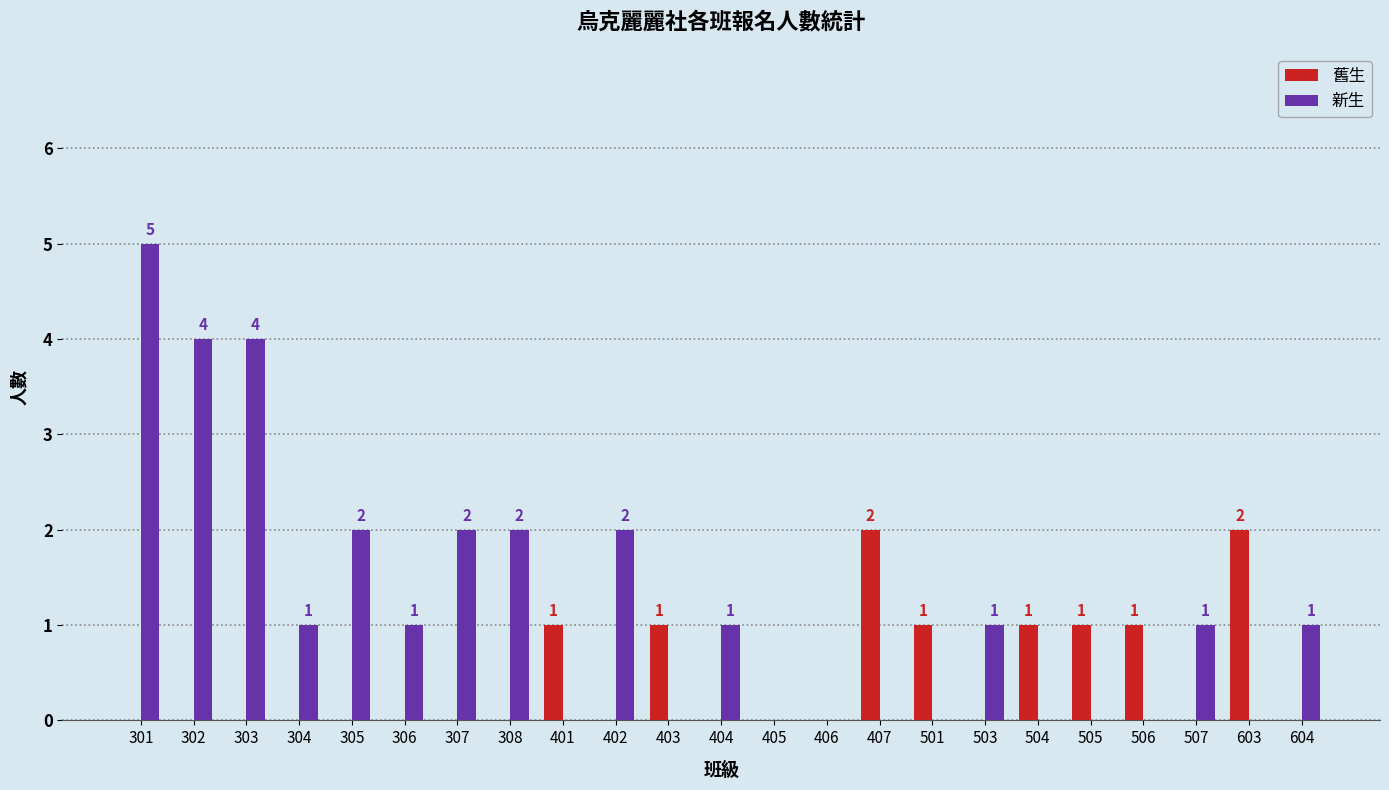

Which label corresponds to the largest value in the chart?

301